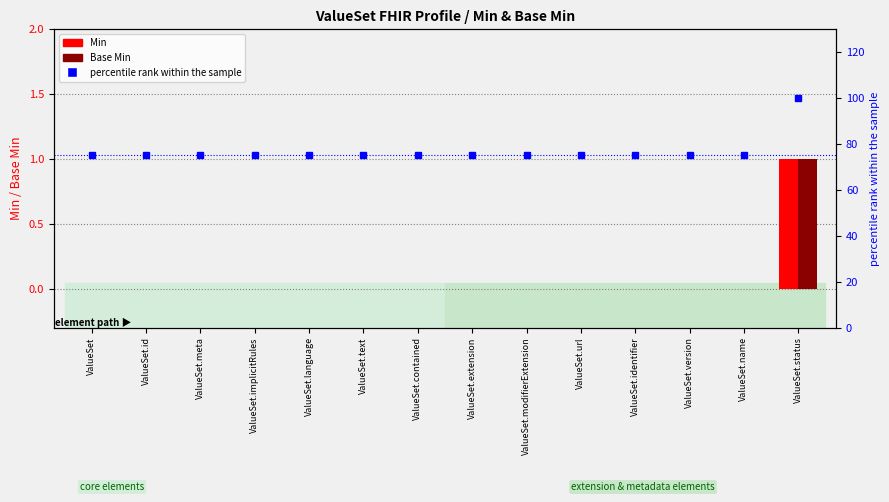

At ValueSet.name, list the series in order from largest to smallest.

percentile rank within the sample, Min, Base Min